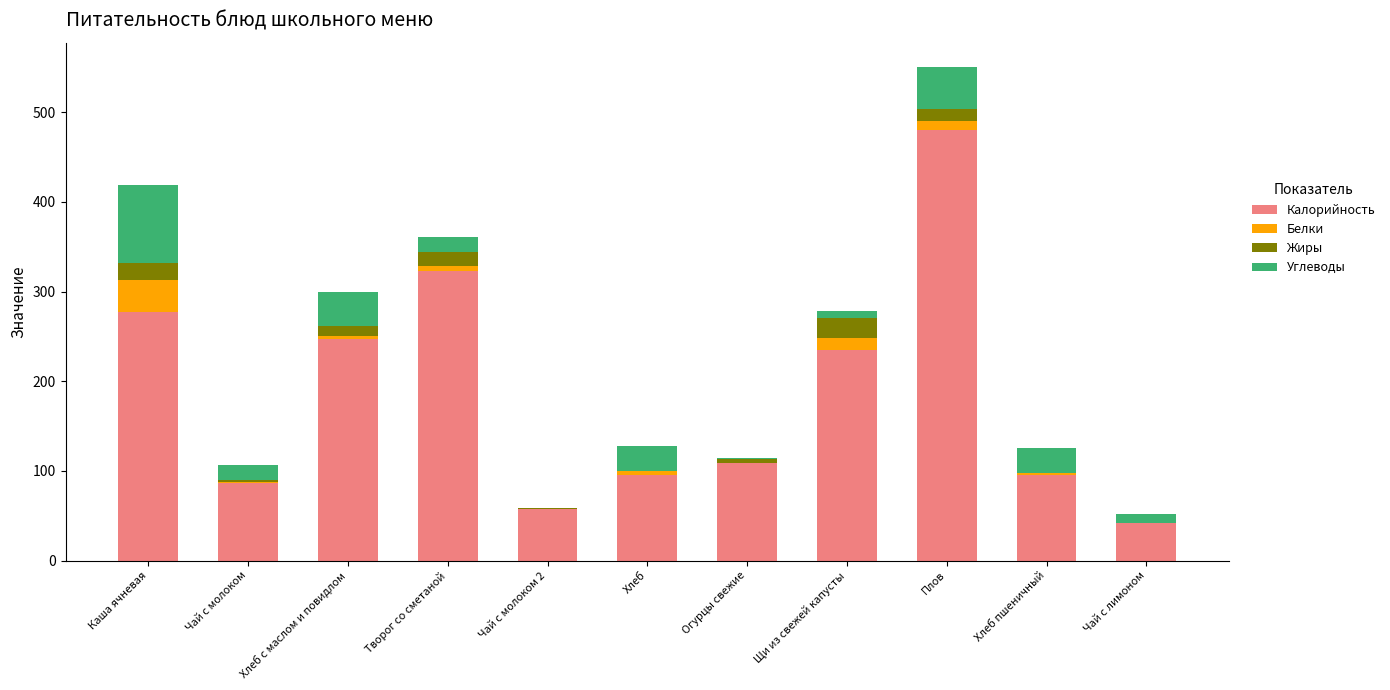

At which category is the sum across all series the highest?

Плов